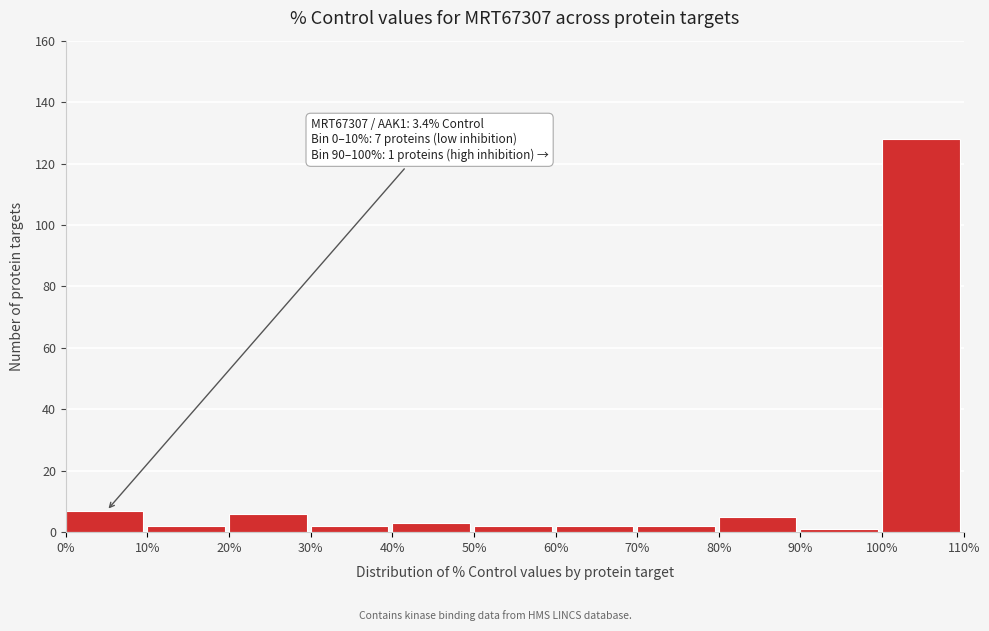

Over which range of the x-axis is the bar tallest?

100% to 110%